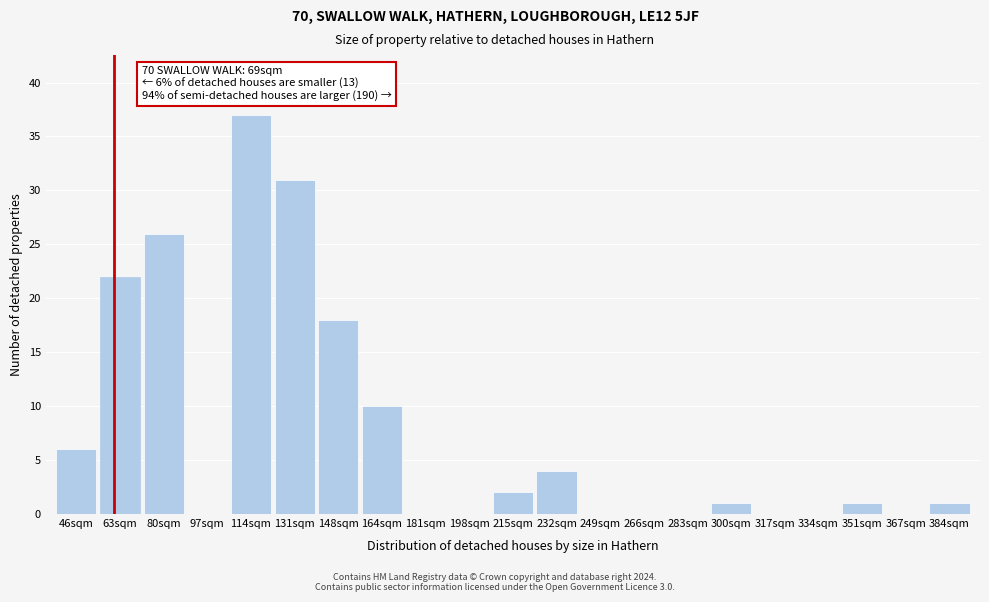

Reading left to right, list all the values displayed in this chart.

46sqm=6	63sqm=22	80sqm=26	97sqm=0	114sqm=37	131sqm=31	148sqm=18	164sqm=10	181sqm=0	198sqm=0	215sqm=2	232sqm=4	249sqm=0	266sqm=0	283sqm=0	300sqm=1	317sqm=0	334sqm=0	351sqm=1	367sqm=0	384sqm=1